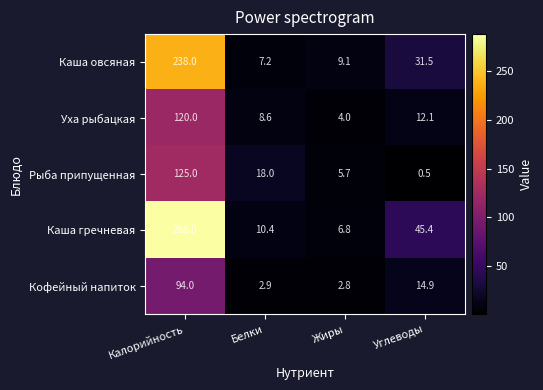

At which category is the sum across all series the highest?

Калорийность